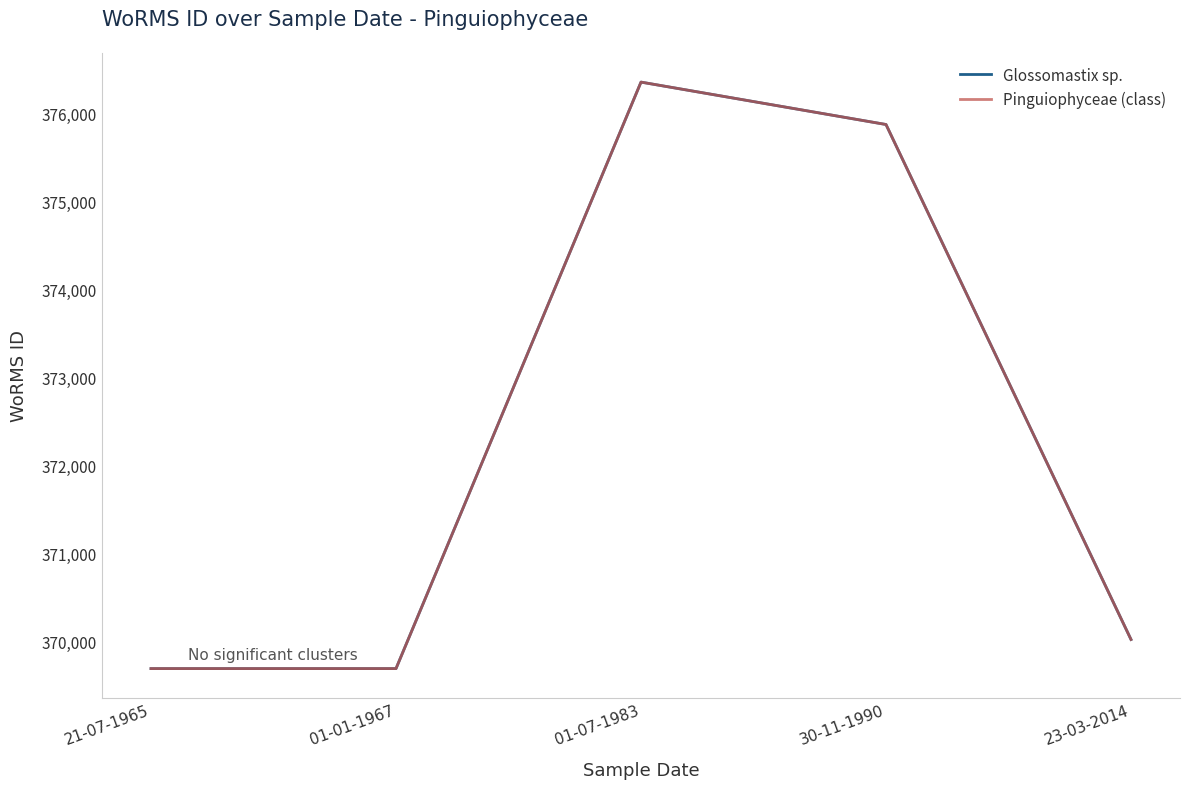

At which category is the sum across all series the highest?

01-07-1983